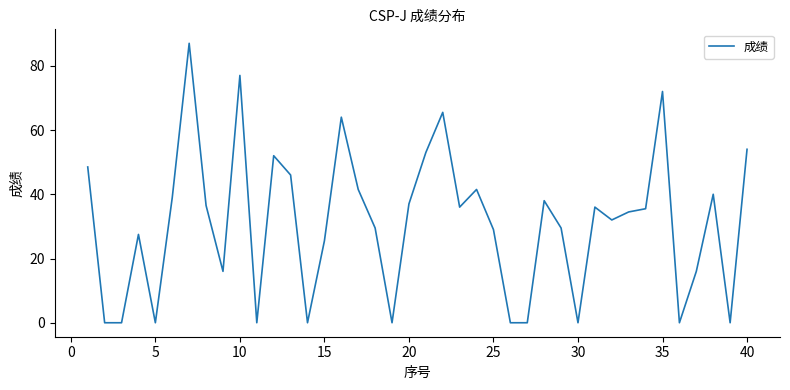

What is the maximum value shown in the chart?

87.0